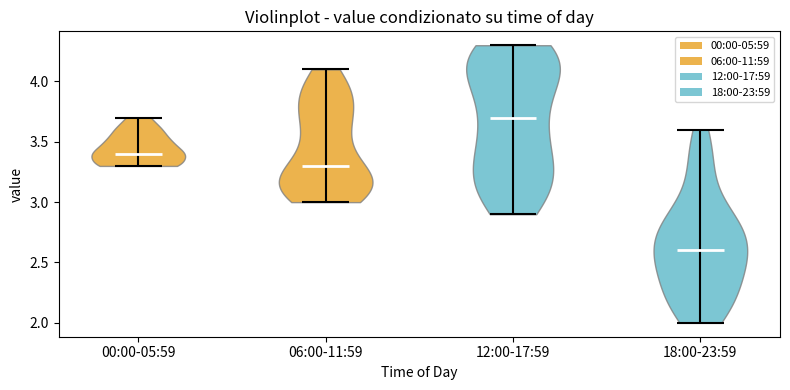

Reading left to right, read every violin against the y-axis: where its median line is, and the lowest and highest points it reaches. The values are not printed on the chart, so give them approximately, as read against the axis.

00:00-05:59: median line 3.4, lowest point 3.3, highest point 3.7
06:00-11:59: median line 3.3, lowest point 3.0, highest point 4.1
12:00-17:59: median line 3.7, lowest point 2.9, highest point 4.3
18:00-23:59: median line 2.6, lowest point 2.0, highest point 3.6